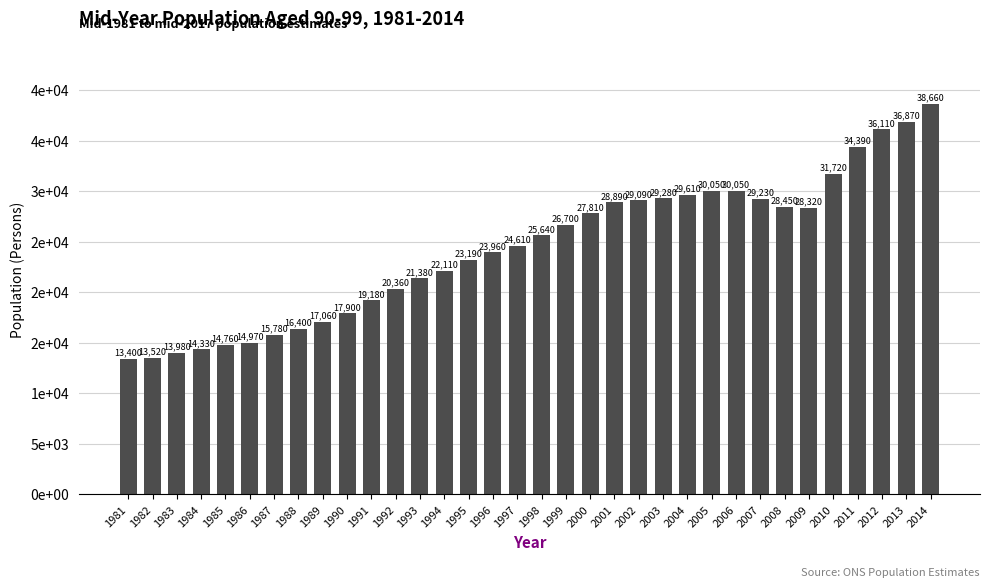

Reading left to right, list all the values displayed in this chart.

1981=13400	1982=13520	1983=13980	1984=14330	1985=14760	1986=14970	1987=15780	1988=16400	1989=17060	1990=17900	1991=19180	1992=20360	1993=21380	1994=22110	1995=23190	1996=23960	1997=24610	1998=25640	1999=26700	2000=27810	2001=28890	2002=29090	2003=29280	2004=29610	2005=30050	2006=30050	2007=29230	2008=28450	2009=28320	2010=31720	2011=34390	2012=36110	2013=36870	2014=38660